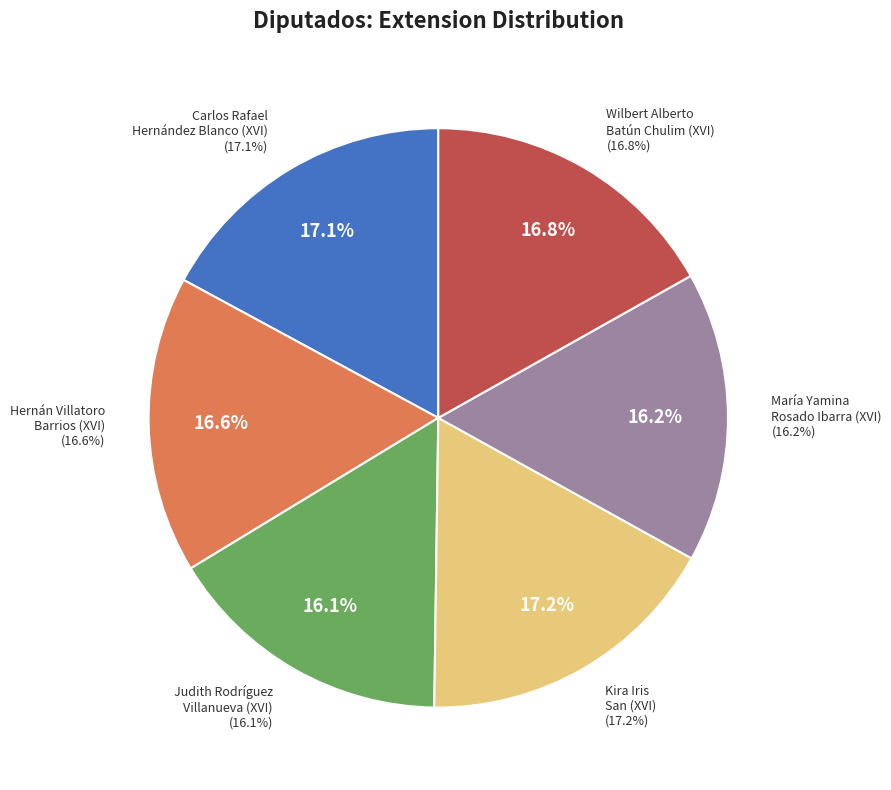

Do Kira Iris San (XVI) and Wilbert Alberto Batún Chulim (XVI) together represent more than half of the pie?

No